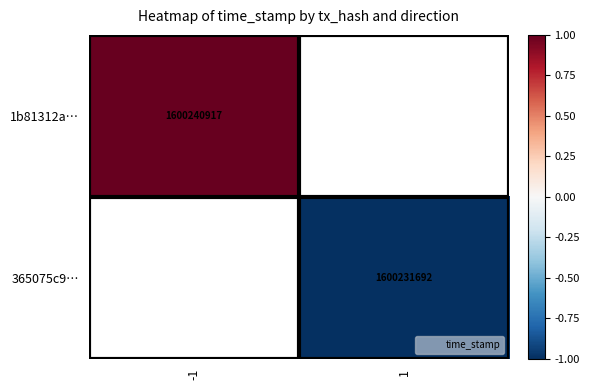

What is the greatest value displayed?

1.0